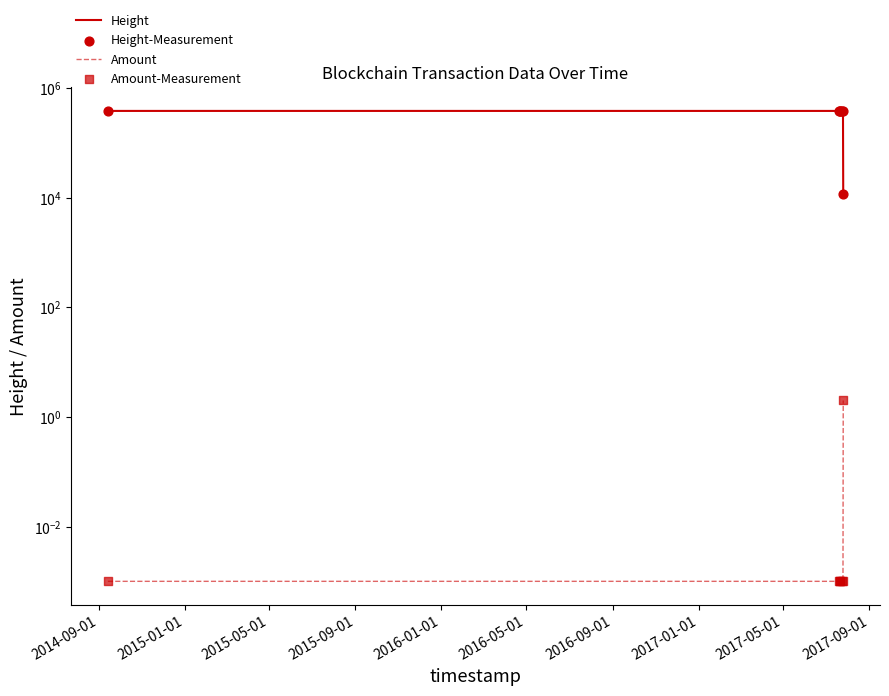

Which series contains the lowest Y value?

Amount